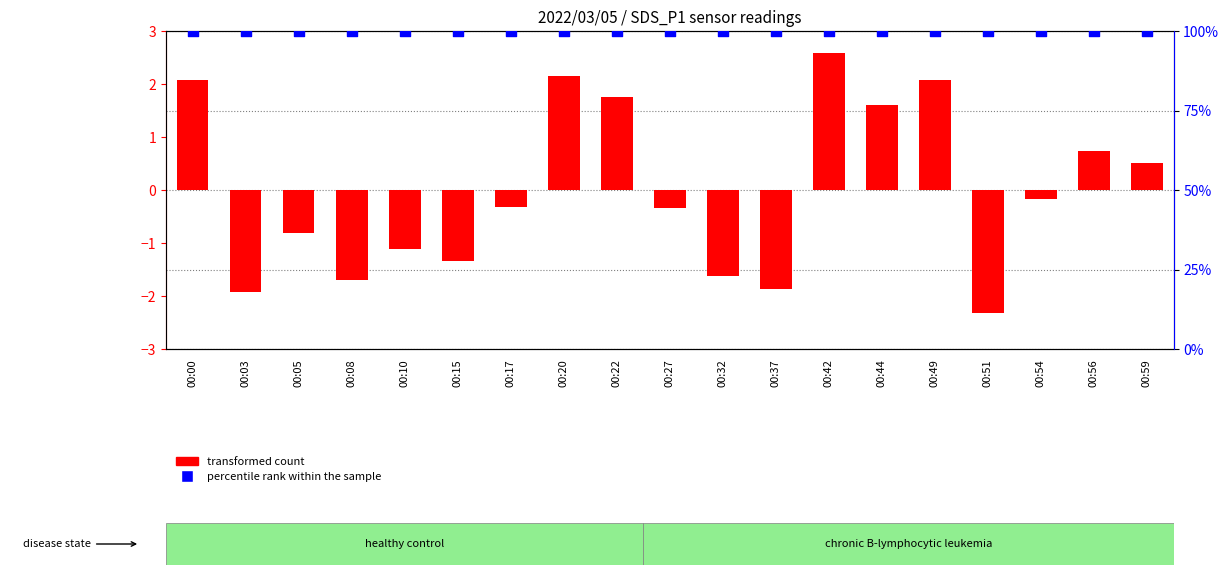

What are all the series names shown in the legend?

transformed count, percentile rank within the sample